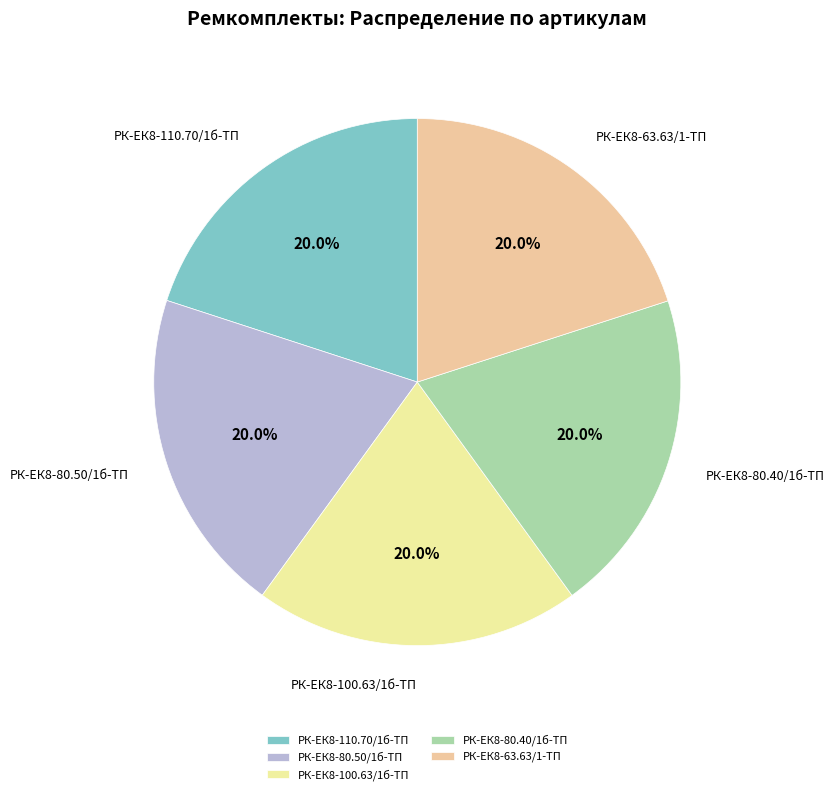

Is the sum of РК-ЕК8-110.70/1б-ТП and РК-ЕК8-80.40/1б-ТП greater than half?

No